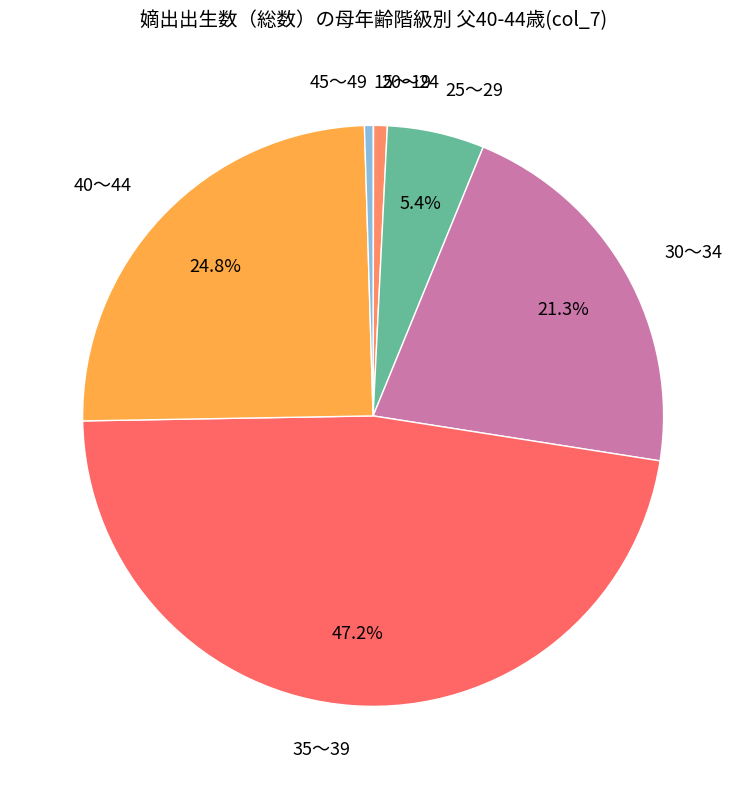

The 45～49 slice represents 13% of the pie. True or false?

False